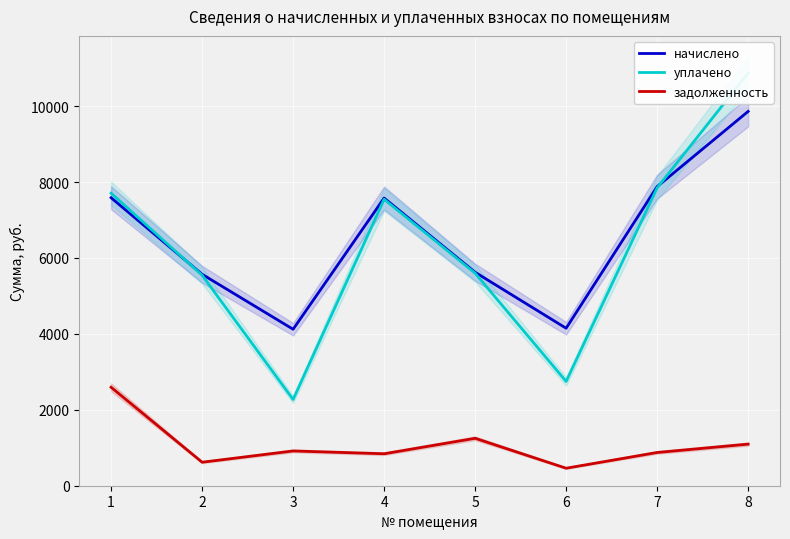

True or false: уплачено has a value of 2272.2 at 3.

True